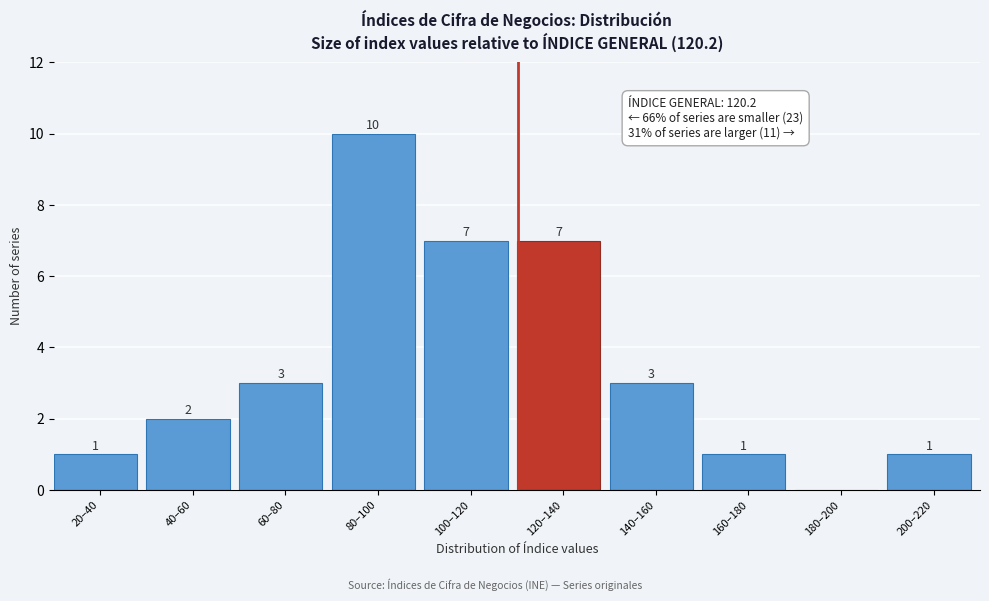

Reading right to left, extract all data points from this chart.

200–220=1	180–200=0	160–180=1	140–160=3	120–140=7	100–120=7	80–100=10	60–80=3	40–60=2	20–40=1